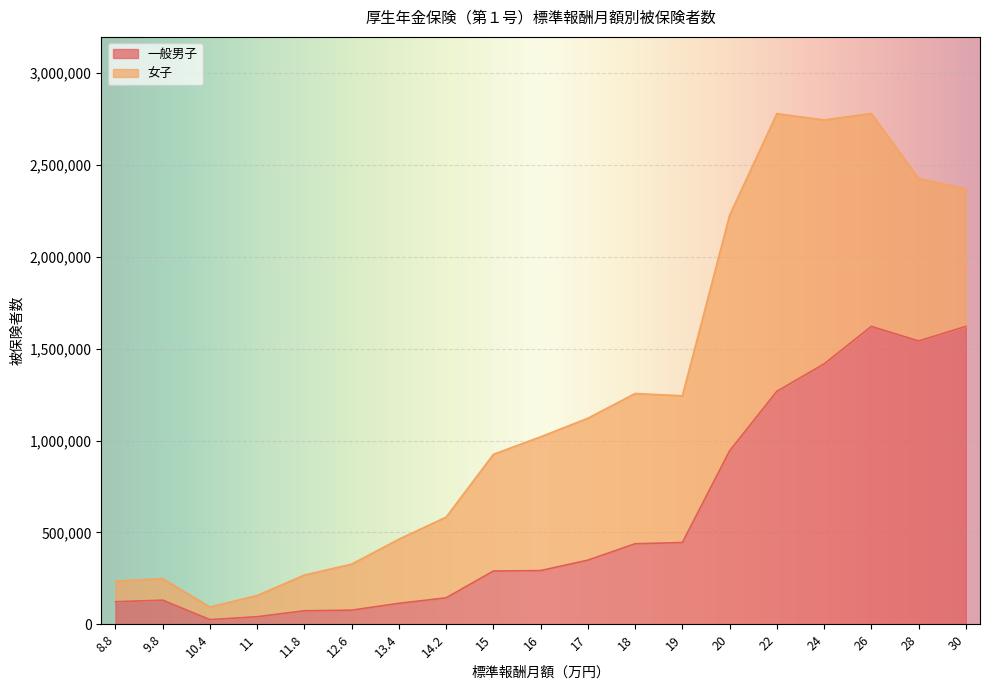

What is the highest value of the 一般男子 series?

1621995